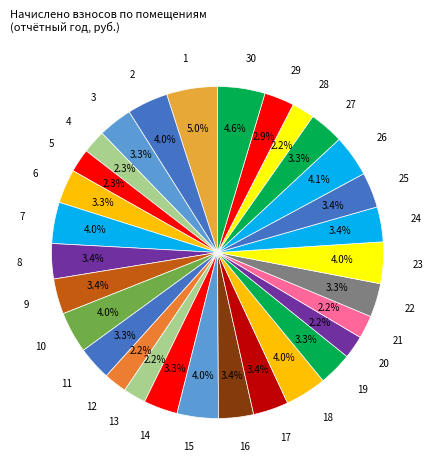

What portion of the pie excludes 29?

97.1%